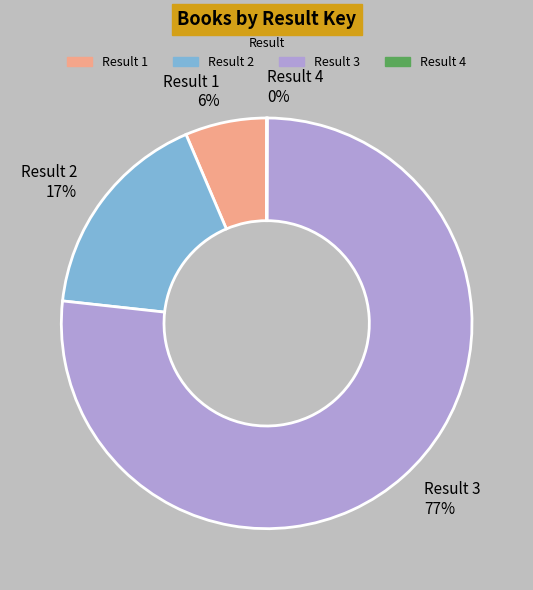

To the nearest percent, what is the difference between the Result 2 17% and Result 3 77% slice percentages?

60%